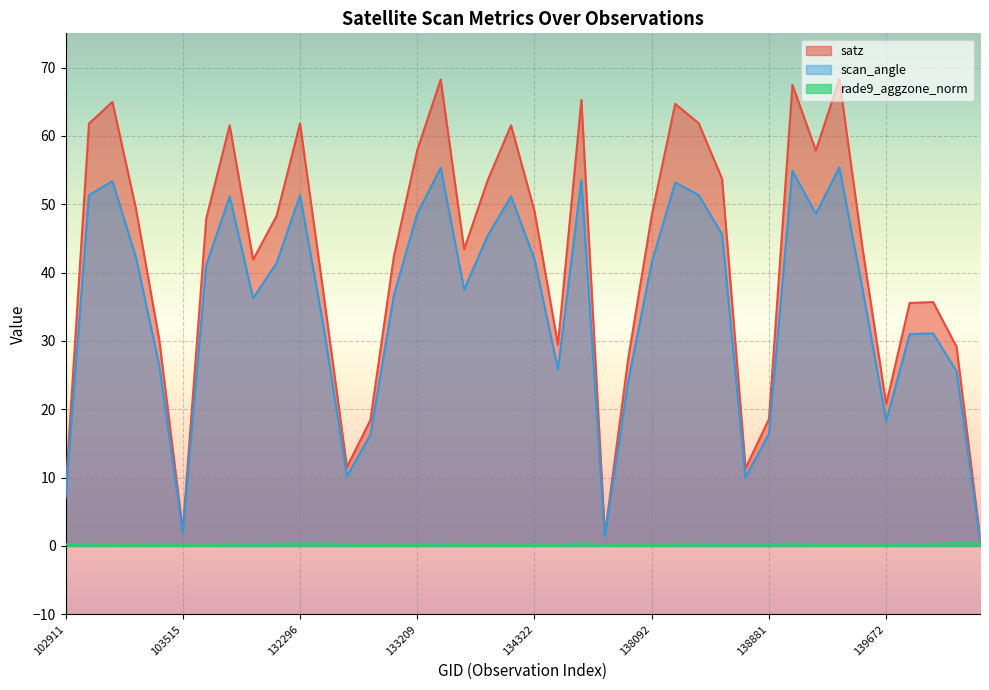

Read the rade9_aggzone_norm value at 134322.

0.2